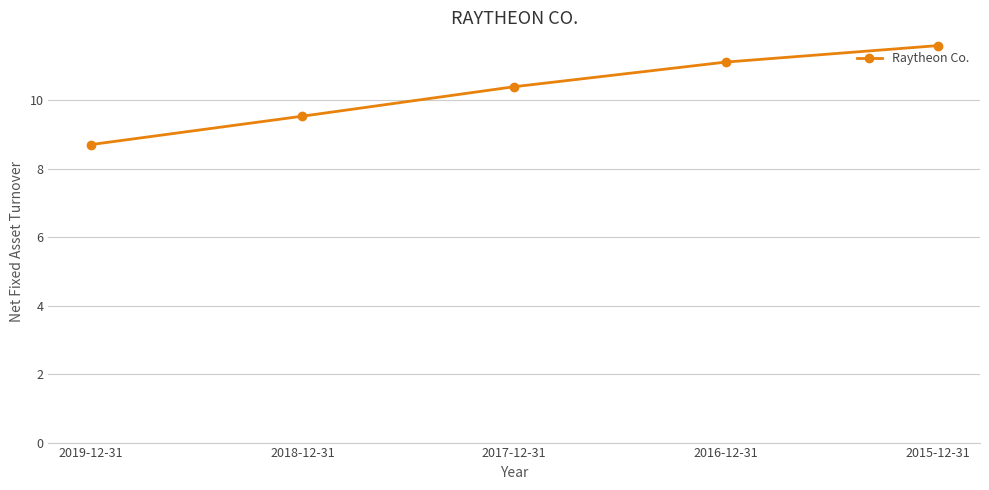

What is the change in value from 2019-12-31 to 2017-12-31?

+1.7